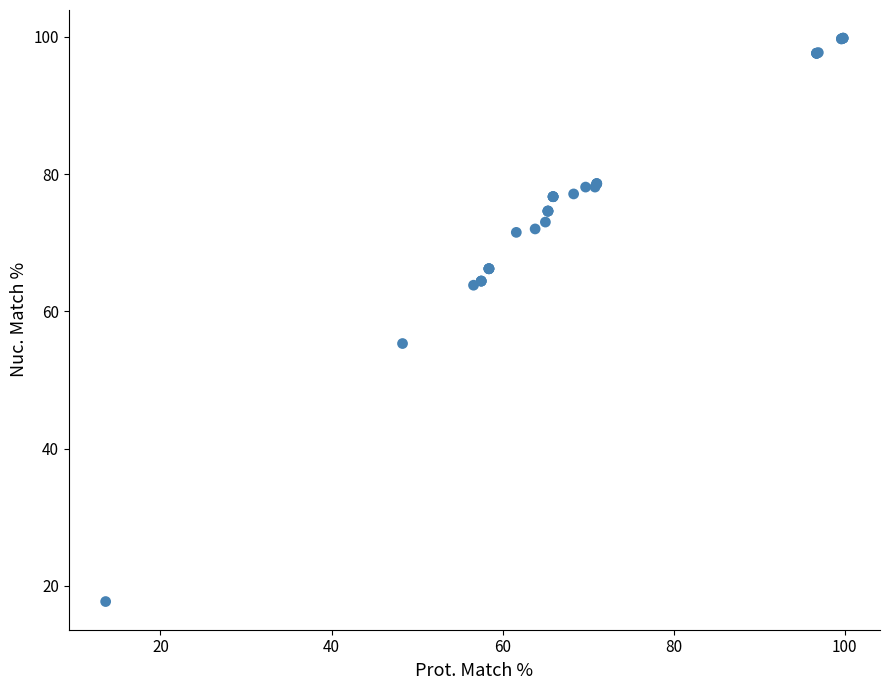

What Y value in the scatter plot is closest to 58?

55.3